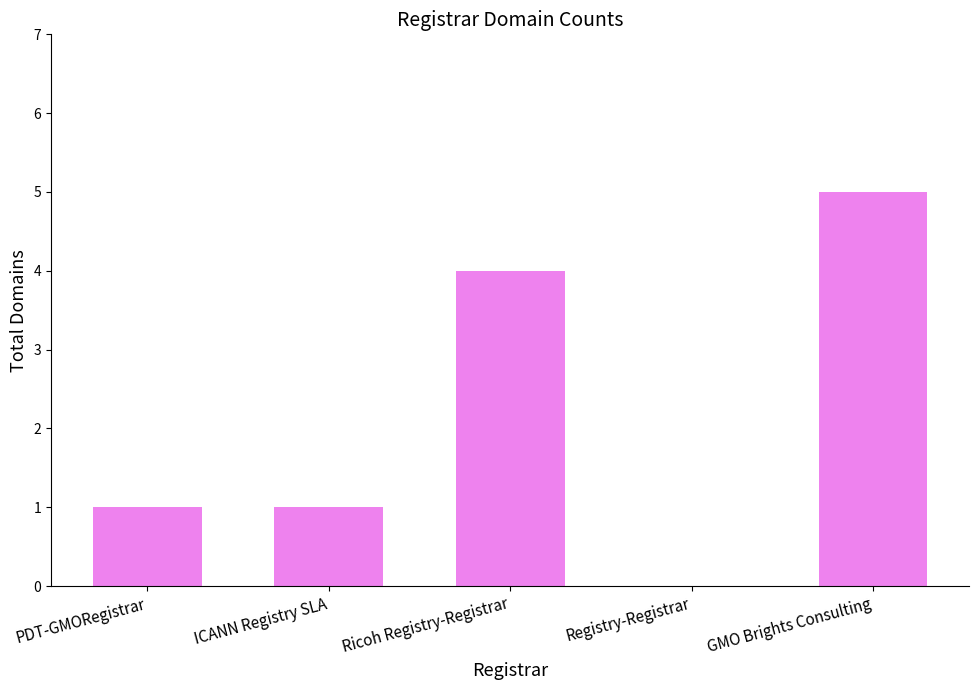

Reading left to right, what are all the values shown in this chart?

PDT-GMORegistrar=1	ICANN Registry SLA=1	Ricoh Registry-Registrar=4	Registry-Registrar=0	GMO Brights Consulting=5